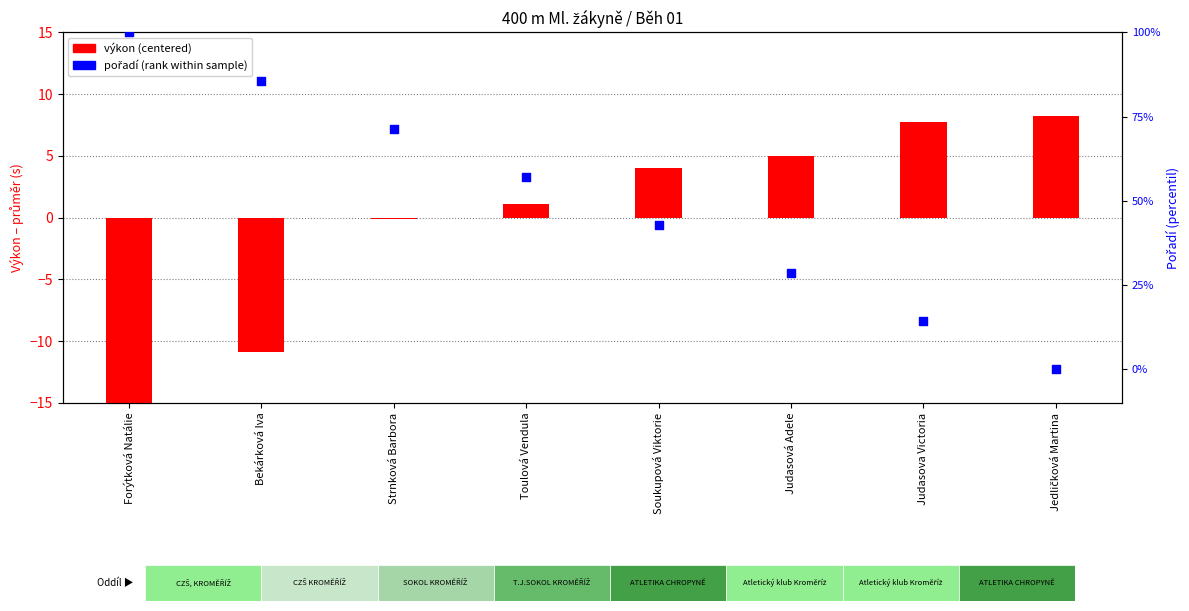

What are all the series names shown in the legend?

výkon (centered), pořadí (rank within sample)